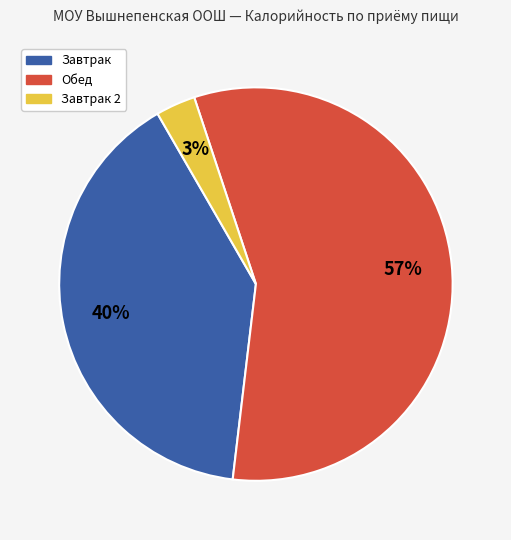

To the nearest percent, what is the average slice percentage?

33%